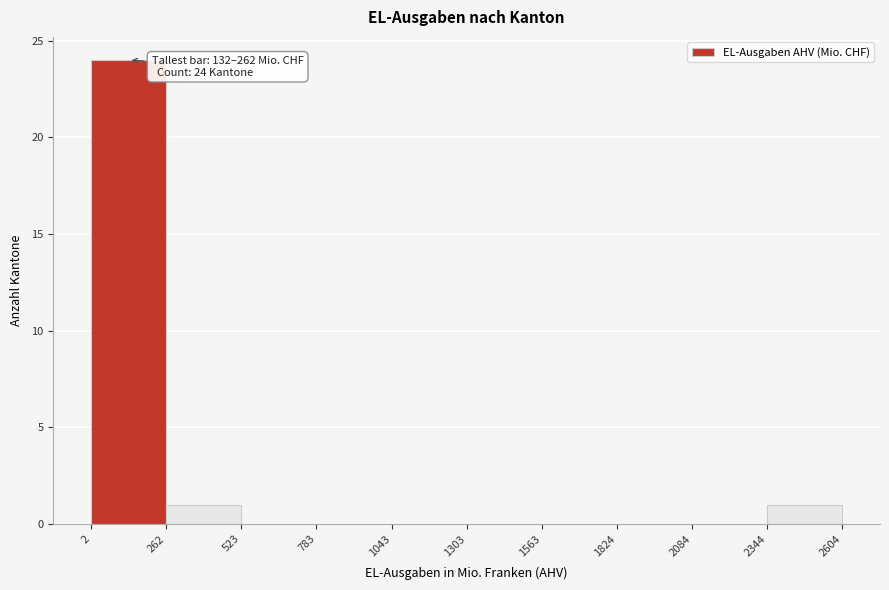

Which range on the x-axis has the tallest bar?

2 to 262